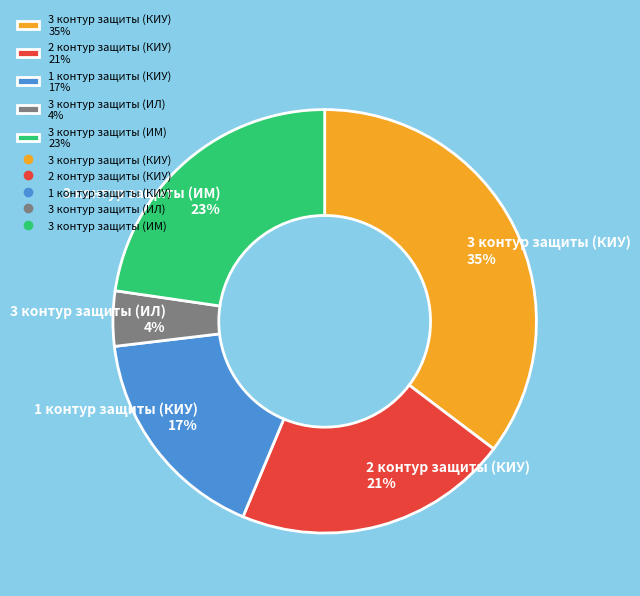

Combined, do 3 контур защиты (КИУ) and 3 контур защиты (ИЛ) account for over 50%?

No